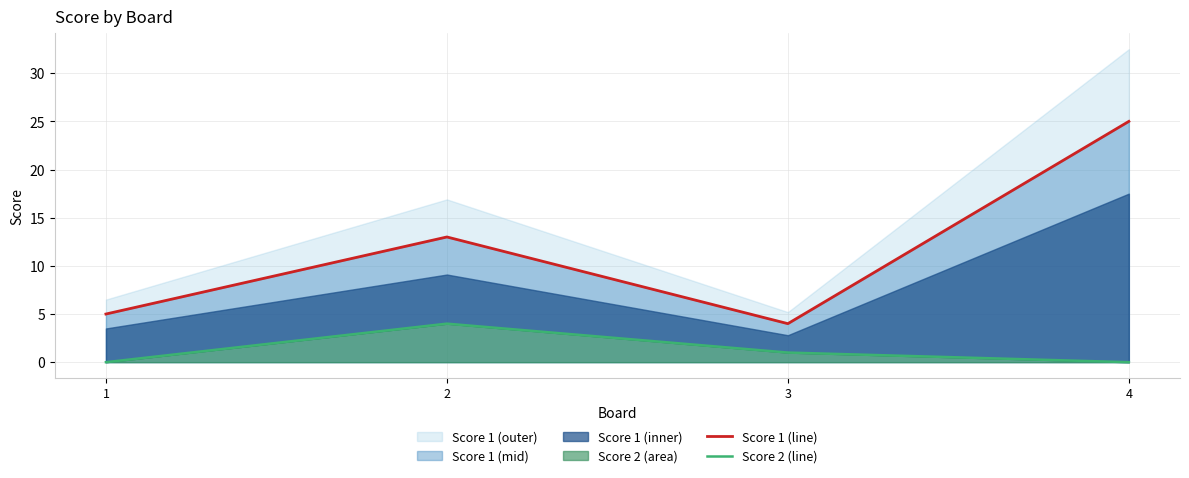

How many lines are shown in the chart?

2